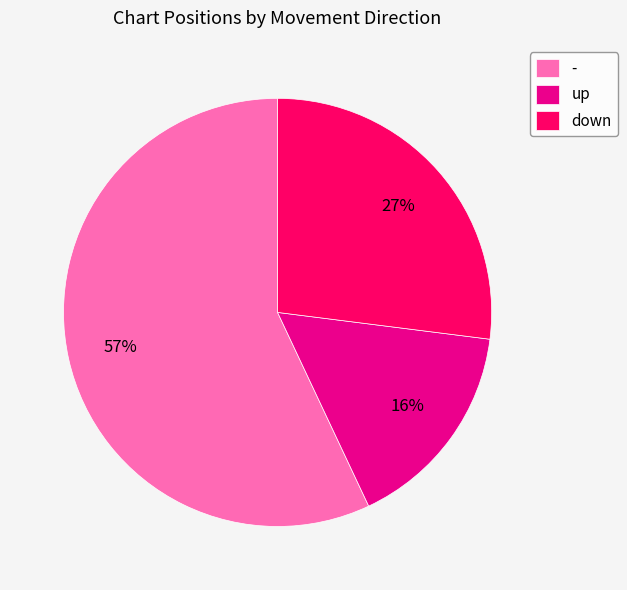

Which has a higher value, up or -?

-